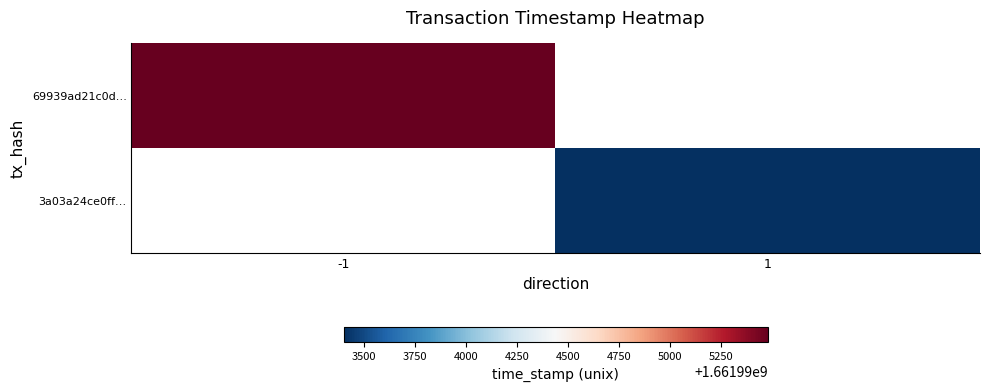

Which series has the widest spread of values?

69939ad21c0d…